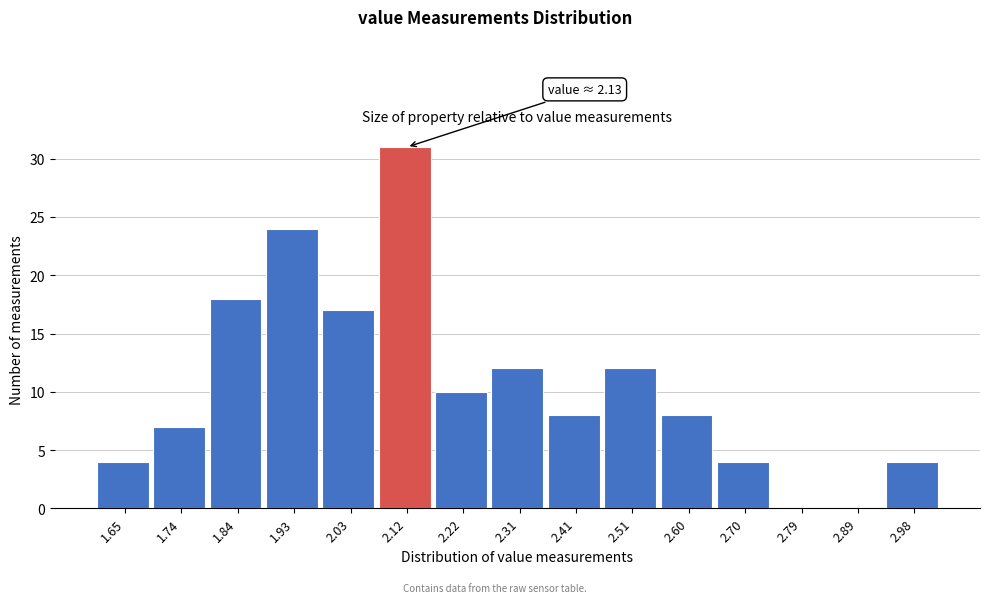

Which range on the x-axis has the tallest bar?

2.08 to 2.17